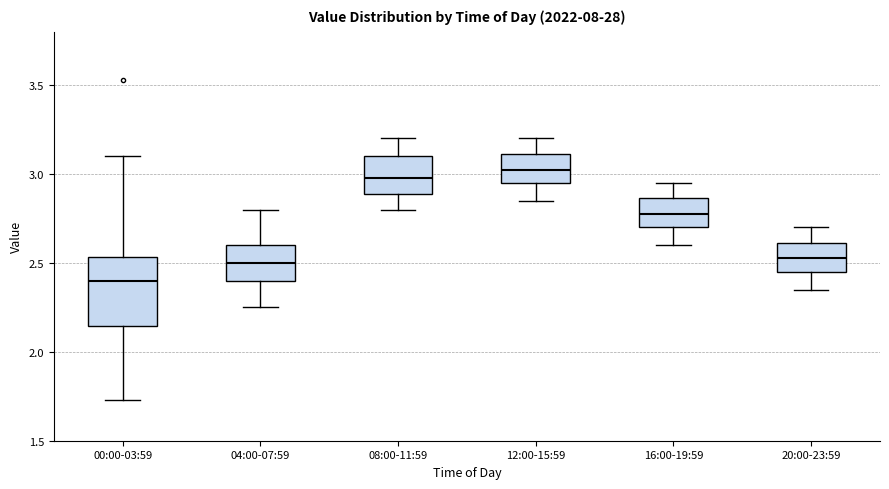

Reading left to right, read every box against the y-axis: the position of its median line, the range the box covers, and the ends of its whiskers. The values are not printed on the chart, so give them approximately, as read against the axis.

00:00-03:59: median 2.40, box 2.15 to 2.55, whiskers 1.75 to 3.10
04:00-07:59: median 2.50, box 2.40 to 2.60, whiskers 2.25 to 2.80
08:00-11:59: median 3.00, box 2.90 to 3.10, whiskers 2.80 to 3.20
12:00-15:59: median 3.05, box 2.95 to 3.10, whiskers 2.85 to 3.20
16:00-19:59: median 2.80, box 2.70 to 2.85, whiskers 2.60 to 2.95
20:00-23:59: median 2.55, box 2.45 to 2.60, whiskers 2.35 to 2.70